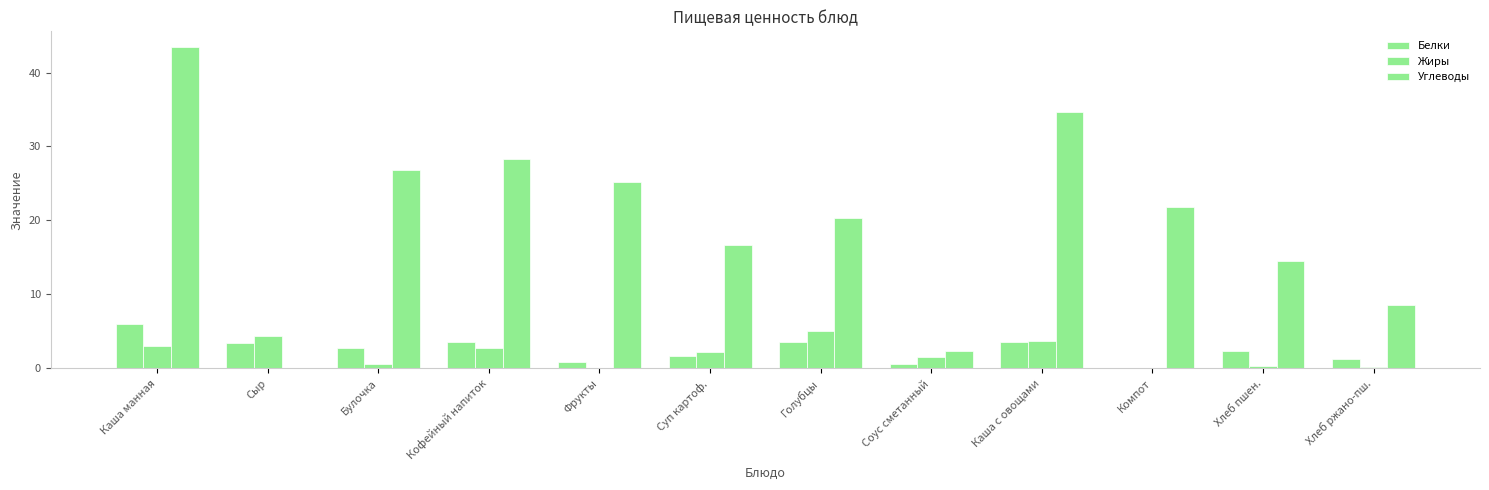

How many distinct data groups are displayed?

3